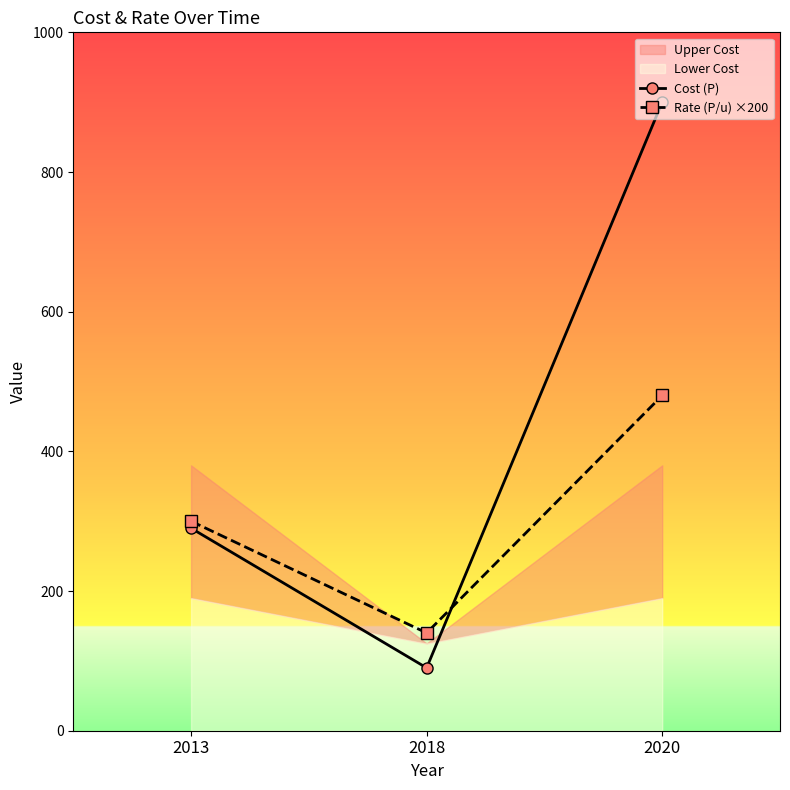

How many lines are shown in the chart?

2